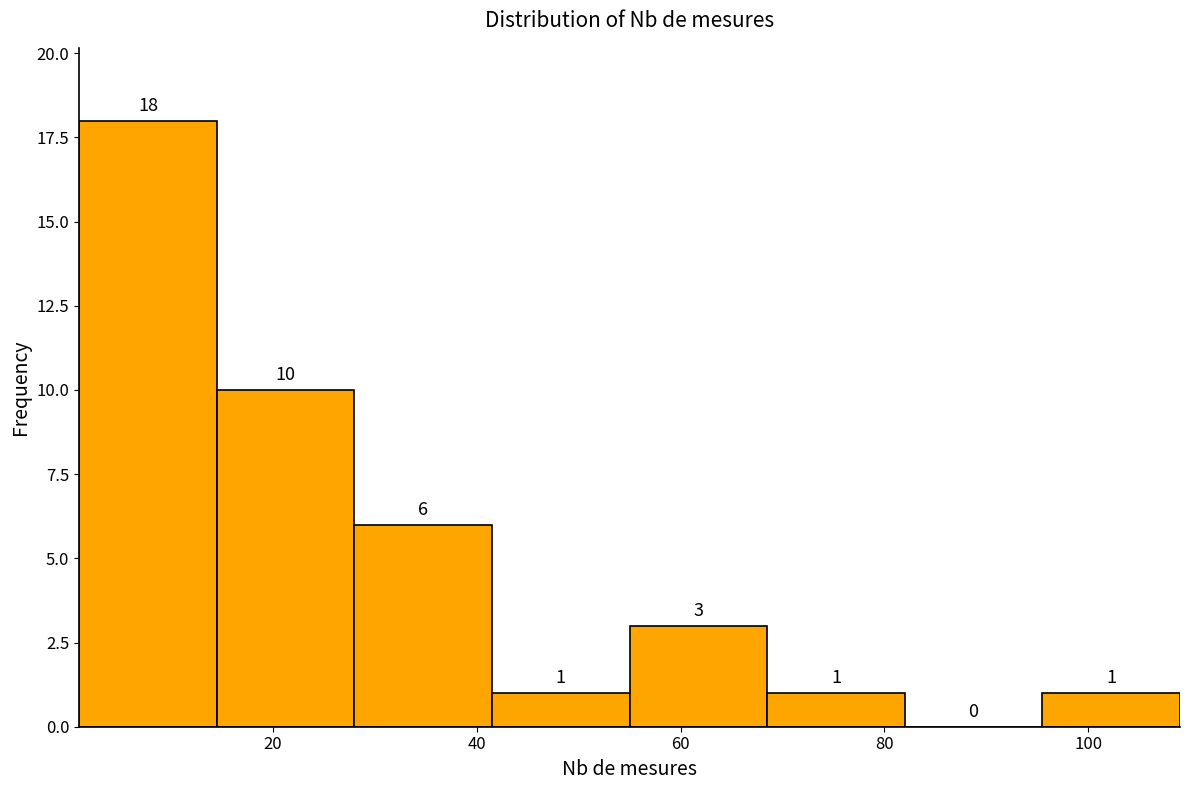

Which range on the x-axis has the tallest bar?

1.0 to 14.5